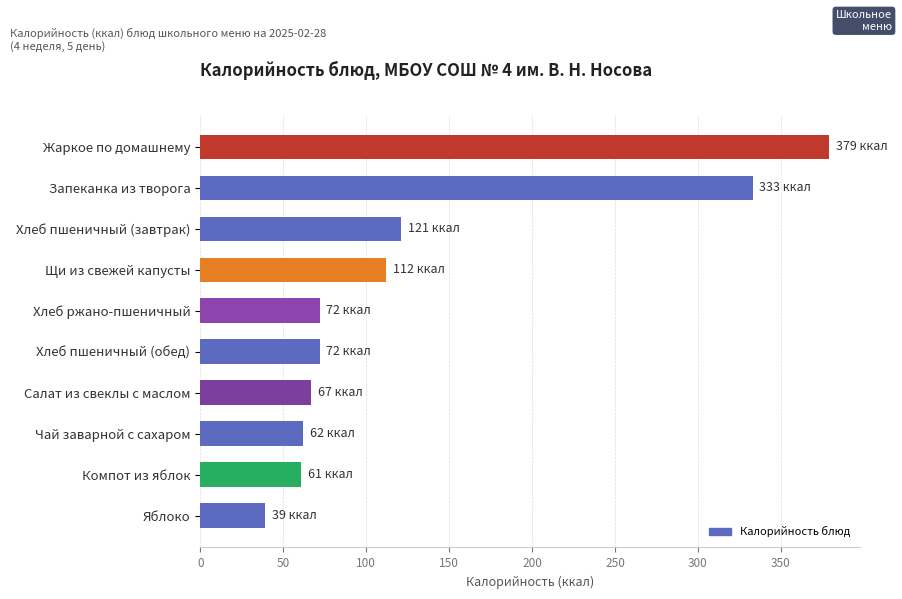

The chart shows a value of 67 at Салат из свеклы с маслом. True or false?

True